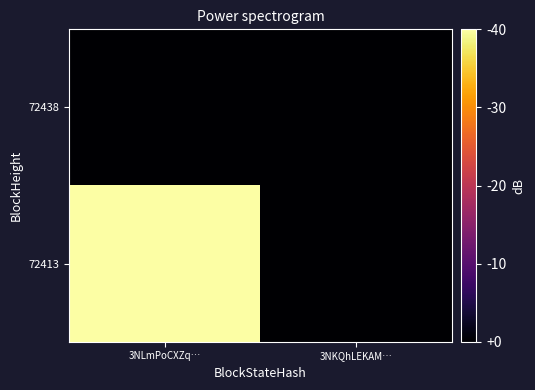

At which category is the sum across all series the highest?

3NLmPoCXZq…